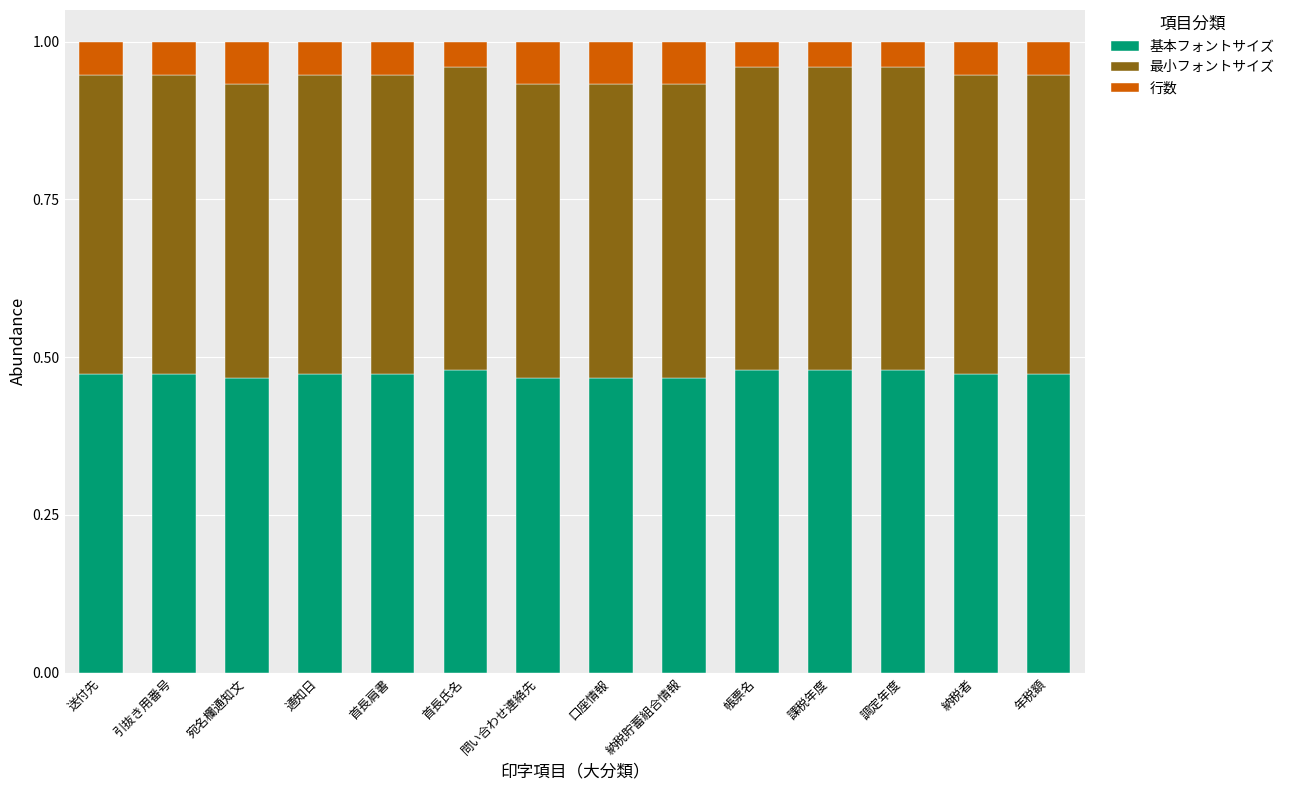

How many bars are there in total?

14